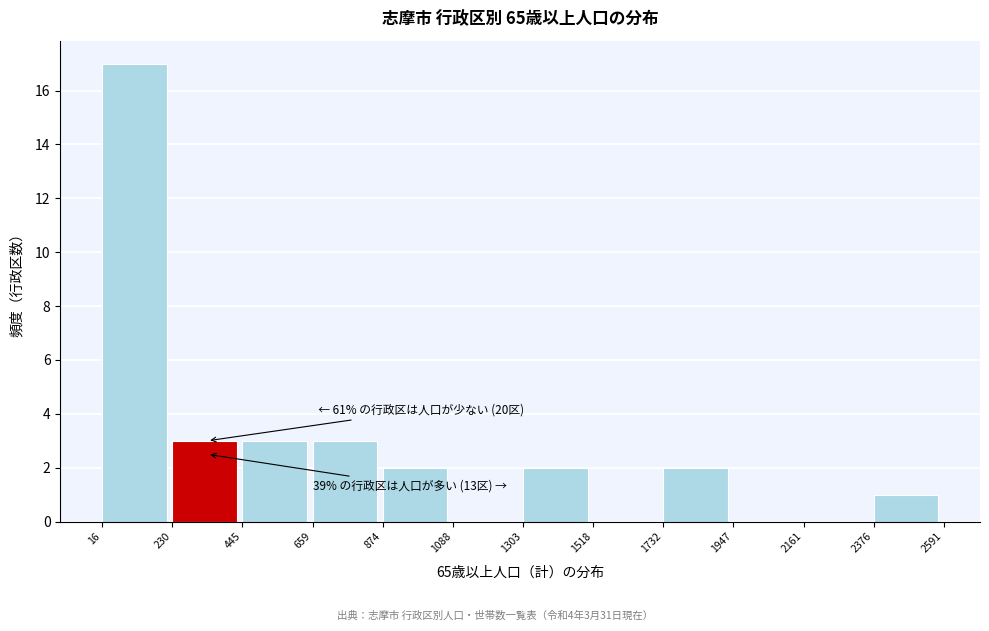

Over which range of the x-axis is the bar tallest?

16 to 230